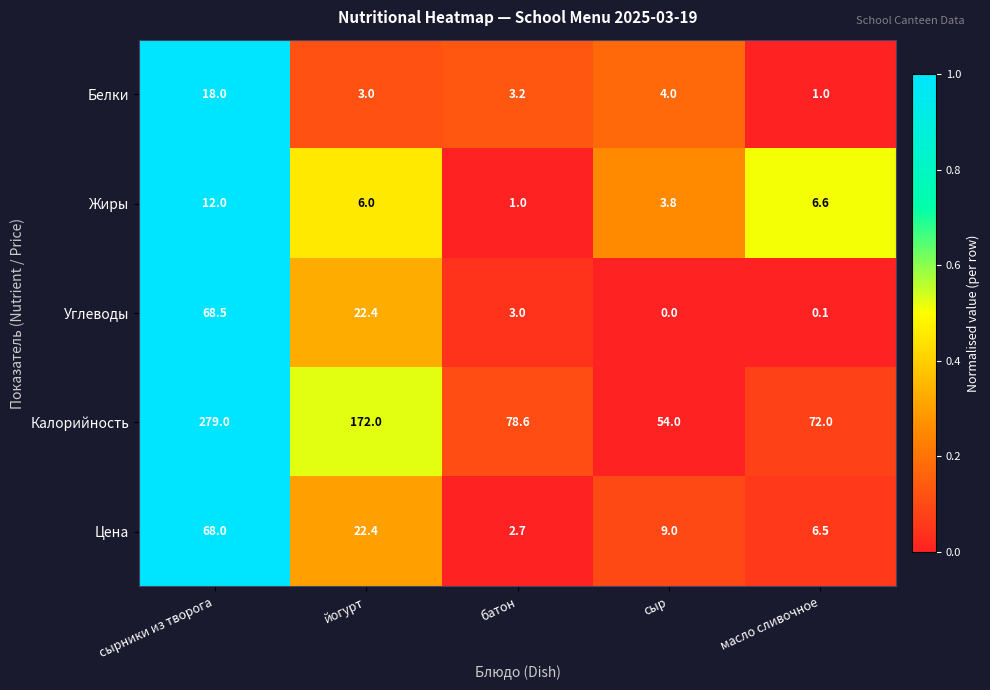

Which series has the largest total across all categories?

Калорийность